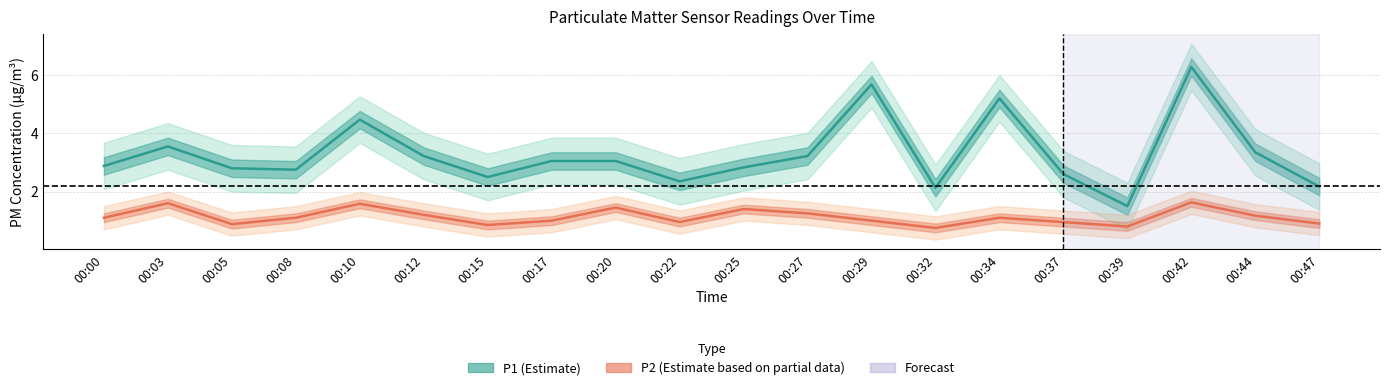

What is the value of the P1 (Estimate) point at the 7th from the left?

2.5